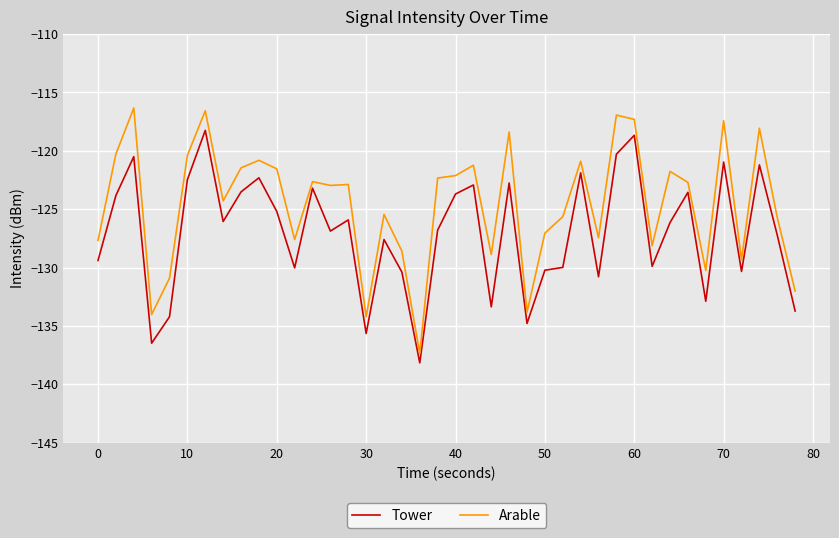

What are all the series names shown in the legend?

Tower, Arable